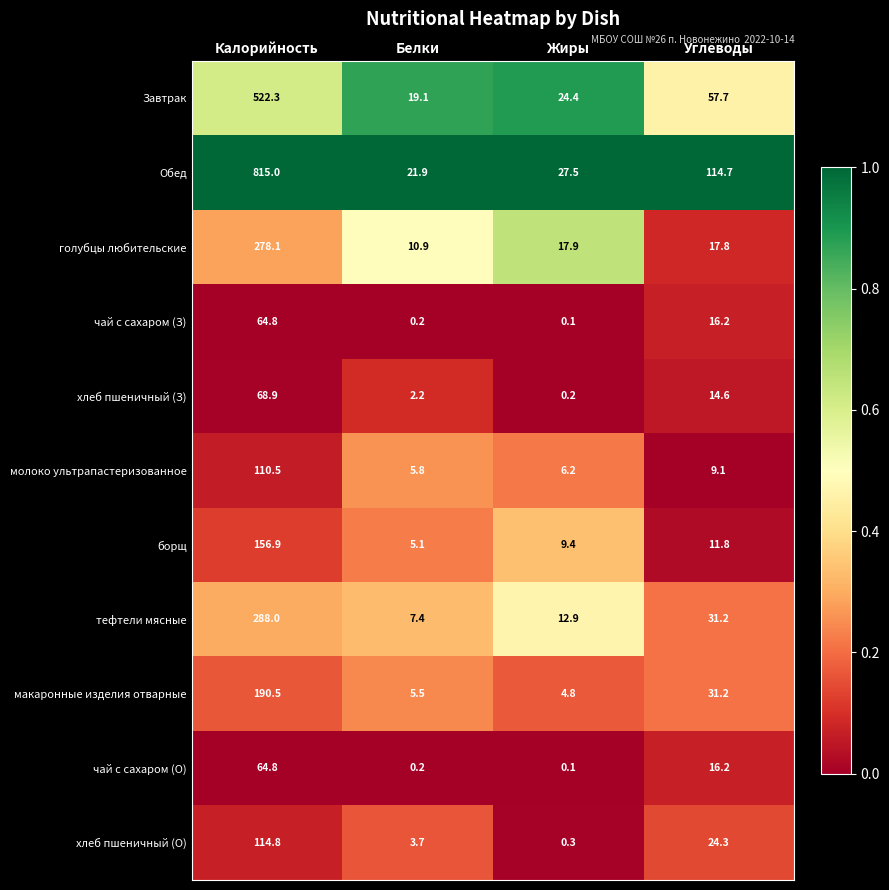

What is the difference between the чай с сахаром (О) values at Углеводы and Белки?

16.0